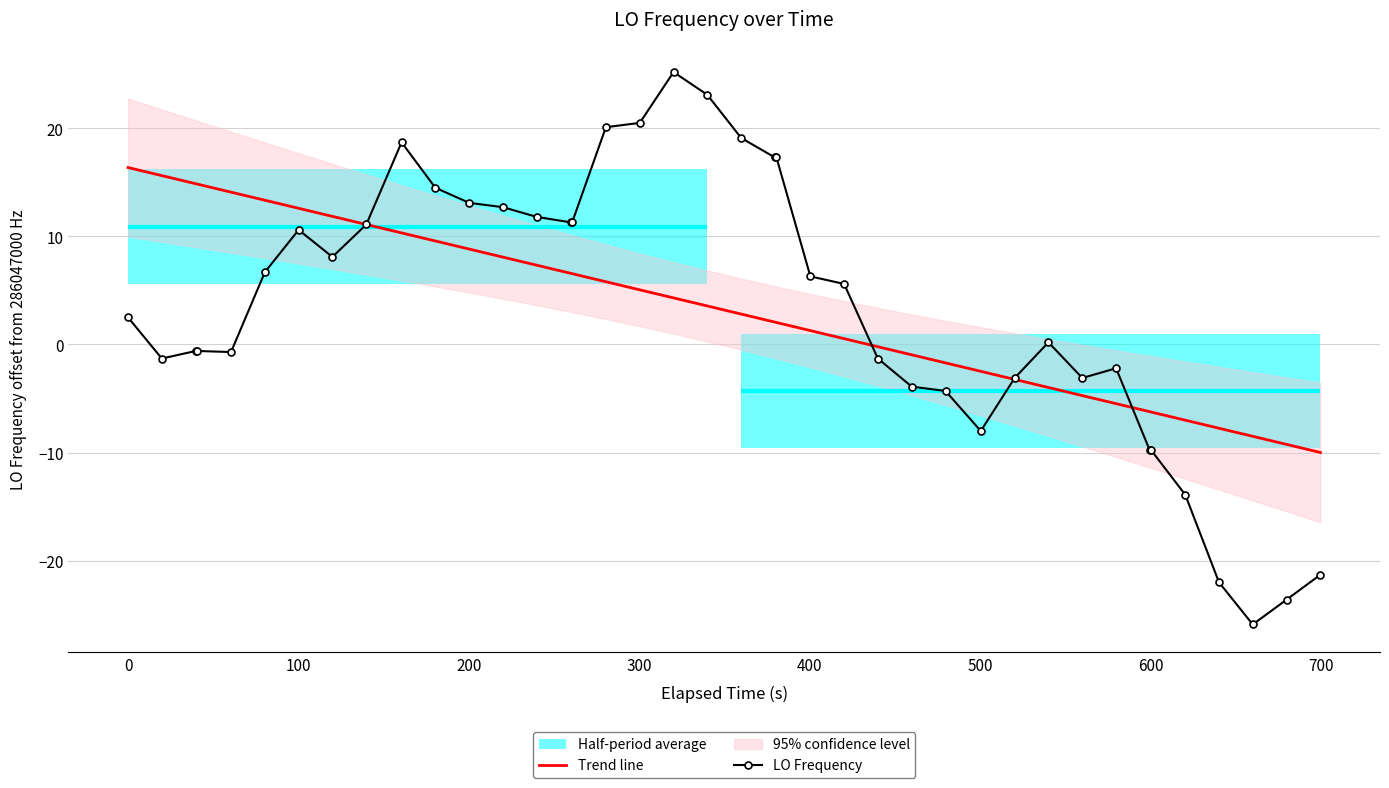

What is the lowest value of the Trend line series?

-10.0